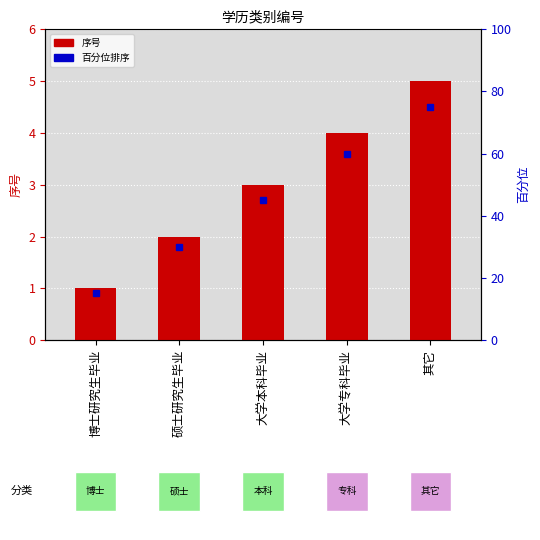

List the labels in order of value, largest first.

其它, 大学专科毕业, 大学本科毕业, 硕士研究生毕业, 博士研究生毕业